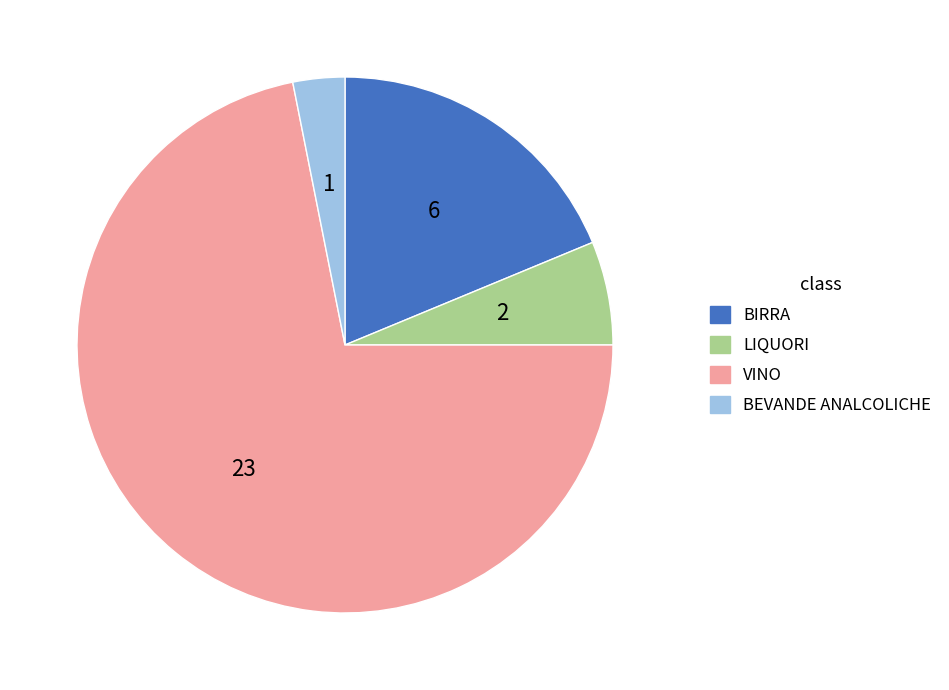

Between VINO and LIQUORI, which is larger?

VINO